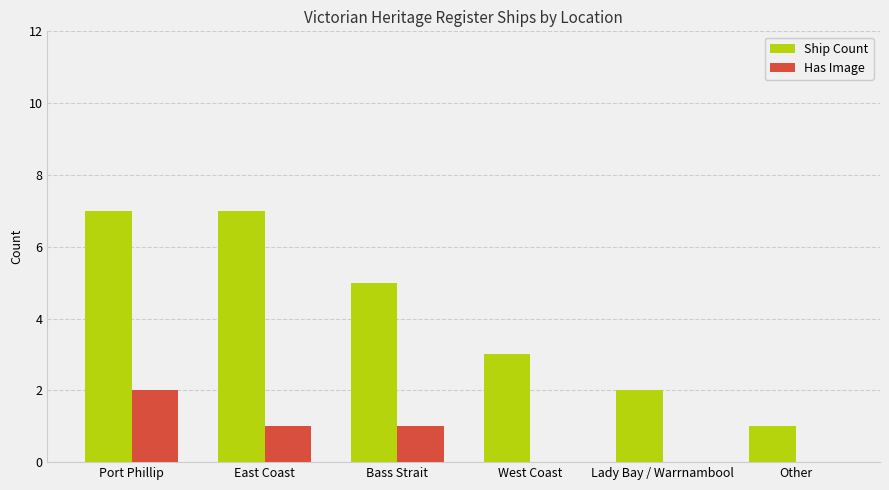

At which category is the sum across all series the highest?

Port Phillip